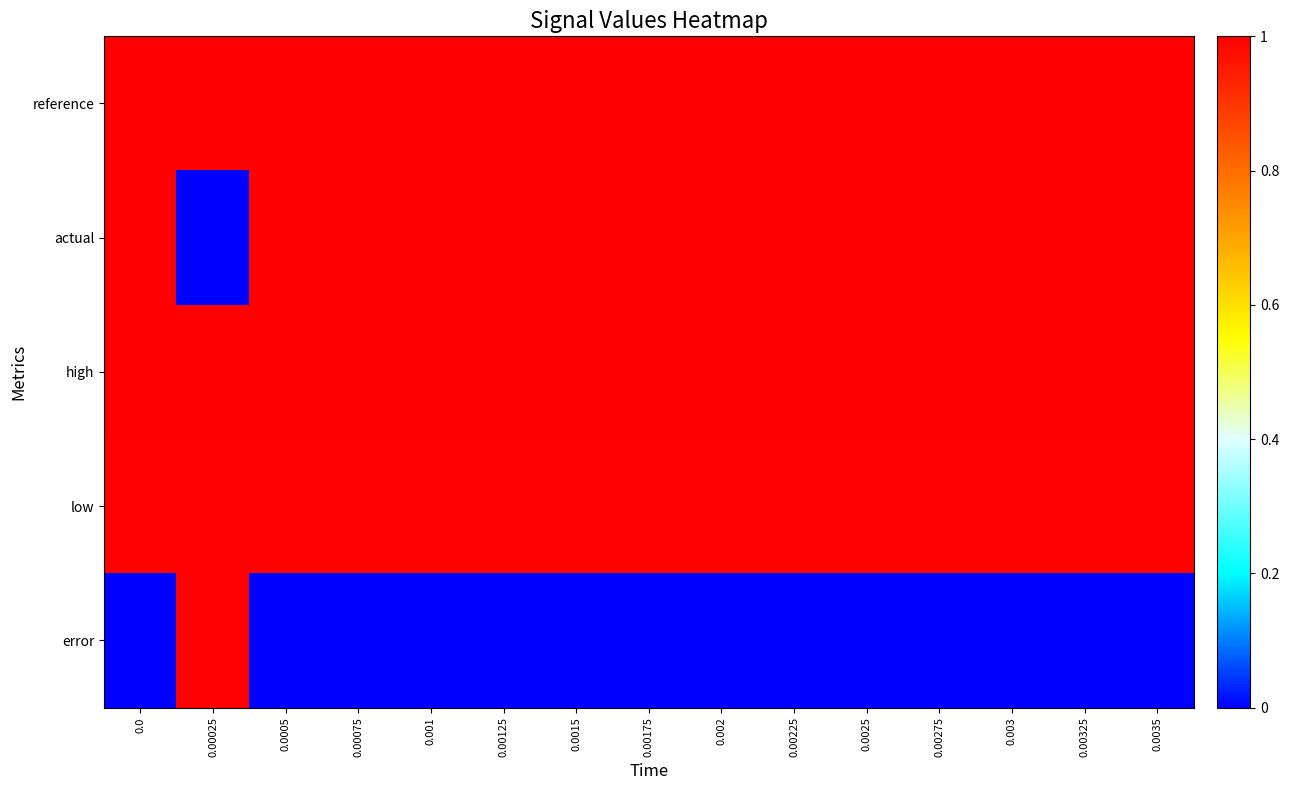

At how many categories does at least one series exceed 0?

15